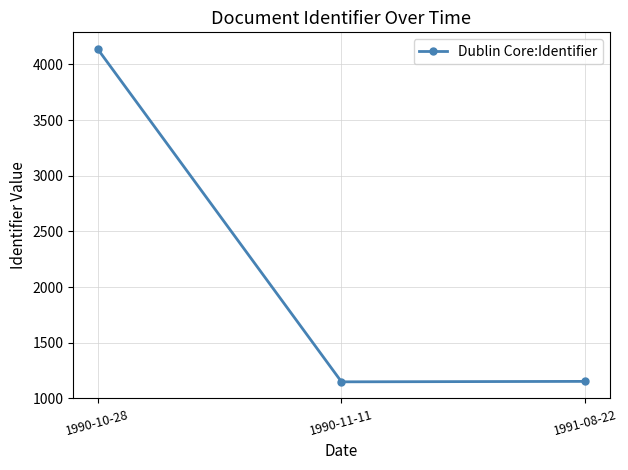

What is the label of the 2nd point from the right?

1990-11-11